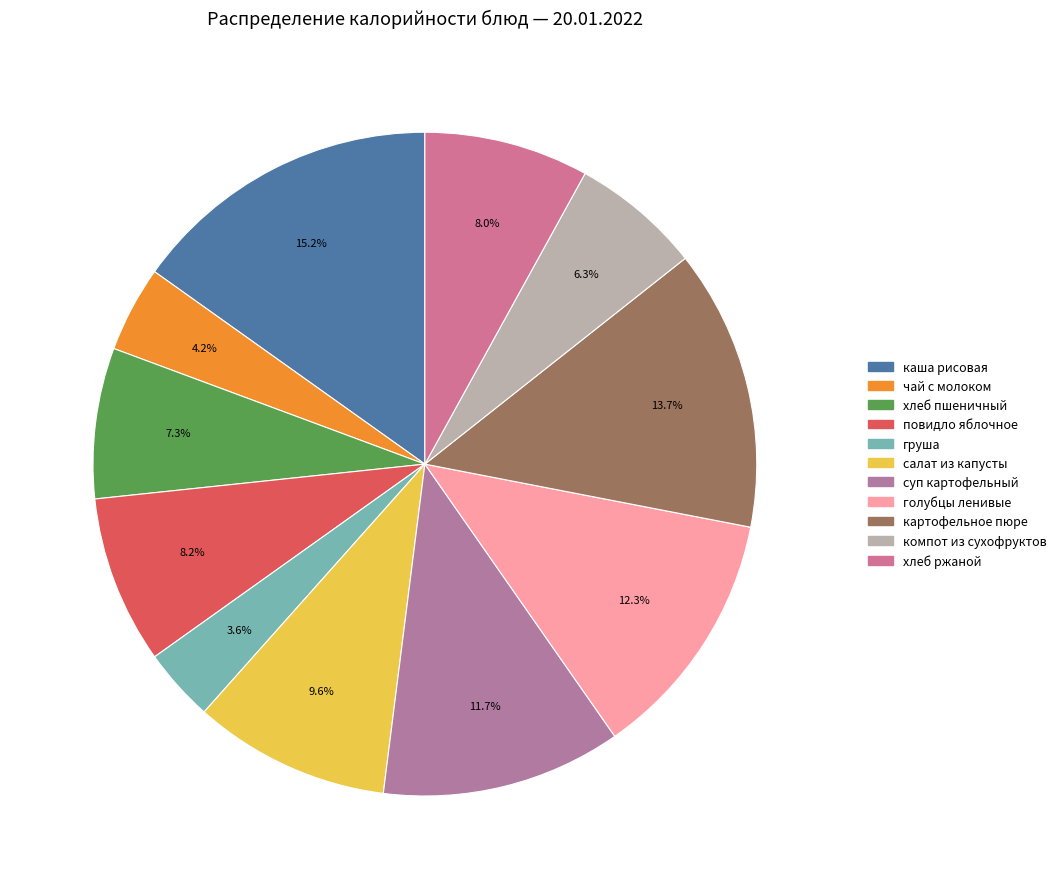

What portion of the pie excludes суп картофельный?

88.3%